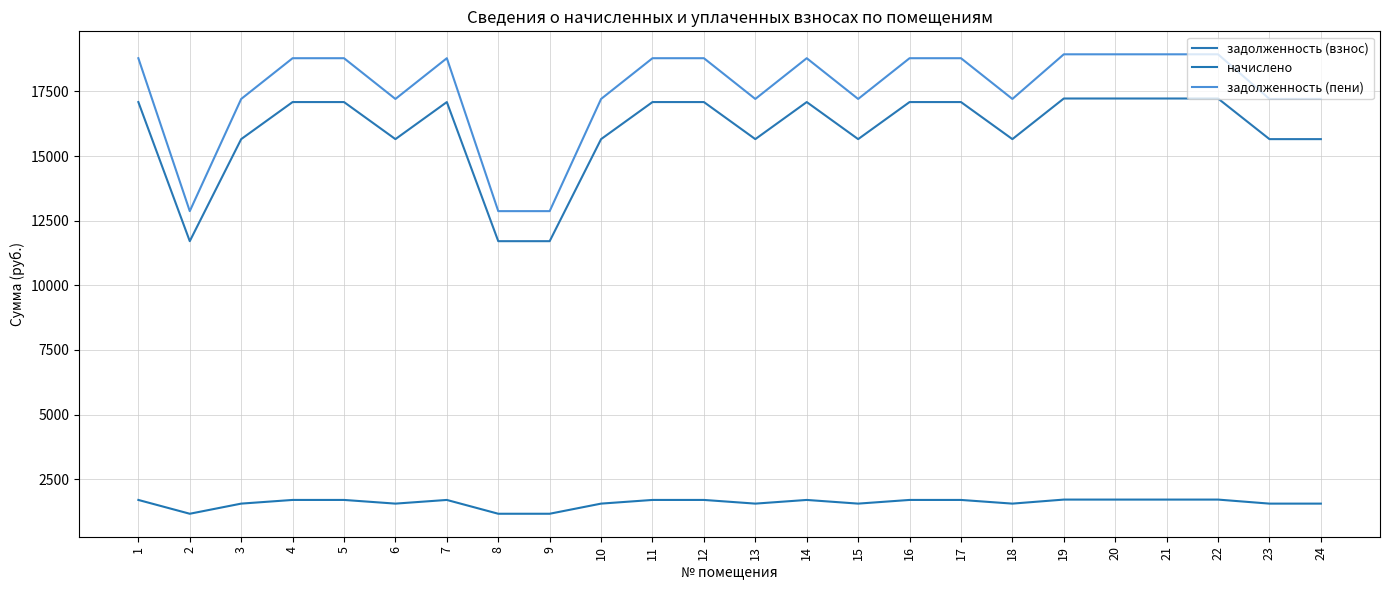

How many distinct data groups are displayed?

3